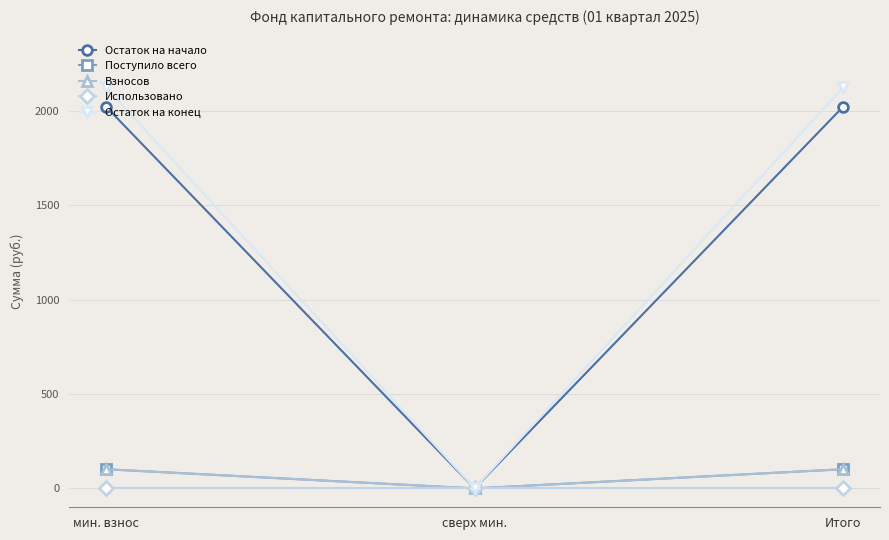

What is the label of the 1st point from the left?

мин. взнос